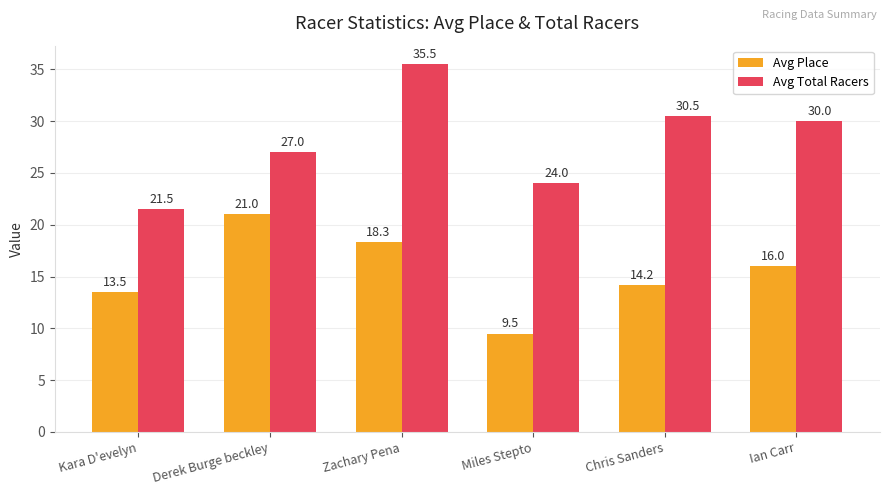

What is the lowest value of the Avg Total Racers series?

21.5